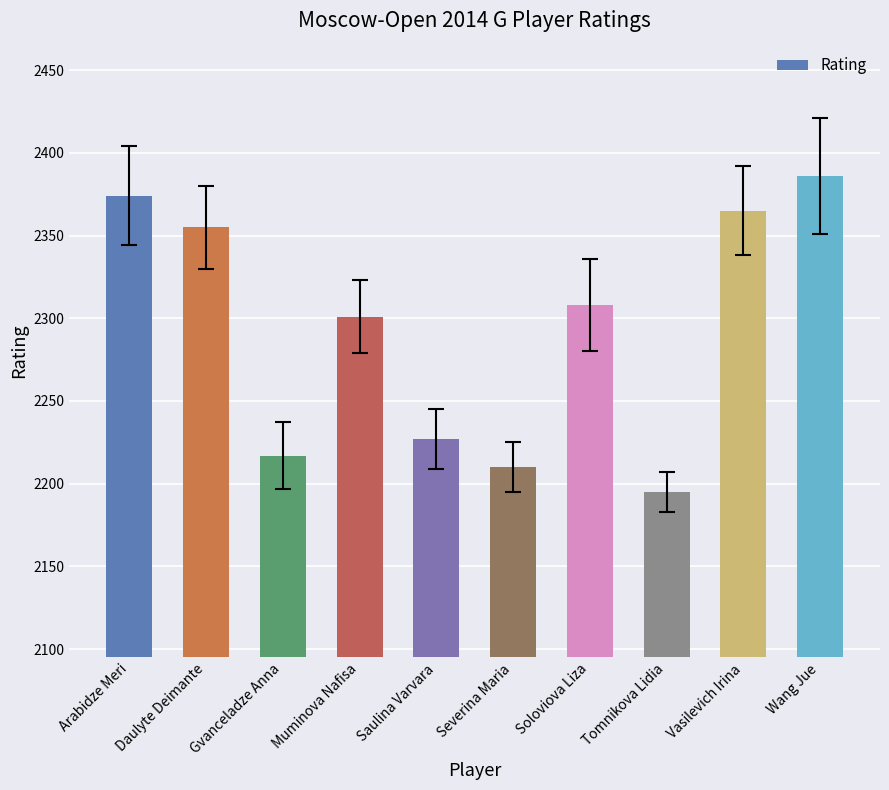

Rank the categories by value from lowest to highest.

Tomnikova Lidia, Severina Maria, Gvanceladze Anna, Saulina Varvara, Muminova Nafisa, Soloviova Liza, Daulyte Deimante, Vasilevich Irina, Arabidze Meri, Wang Jue